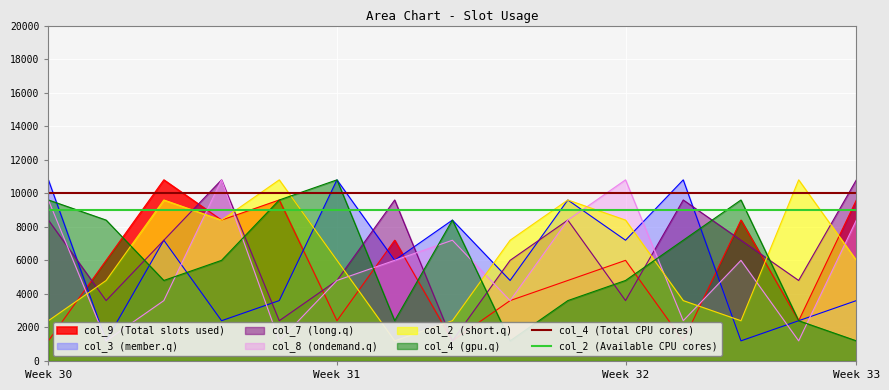

The col_2 (Available CPU cores) series shows 2203 at Week 32. True or false?

False